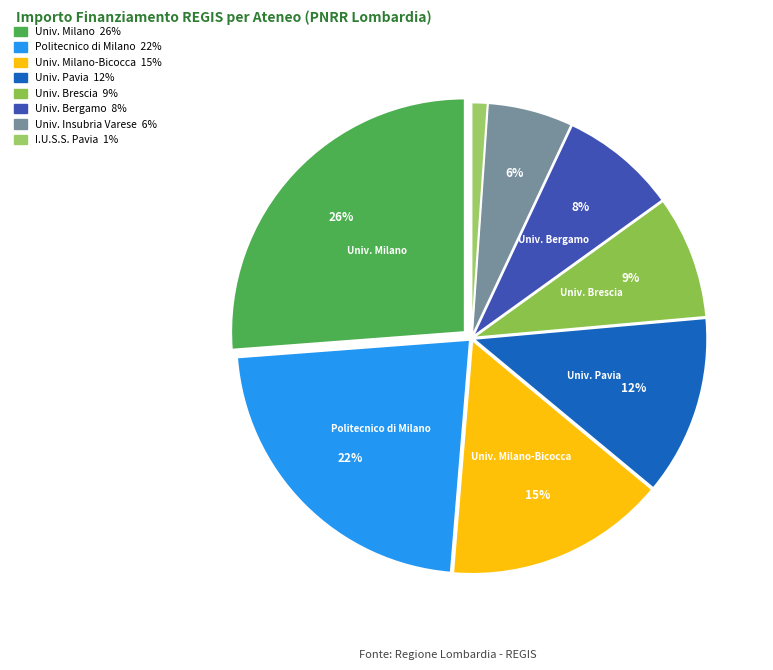

How many segments does this pie chart have?

8